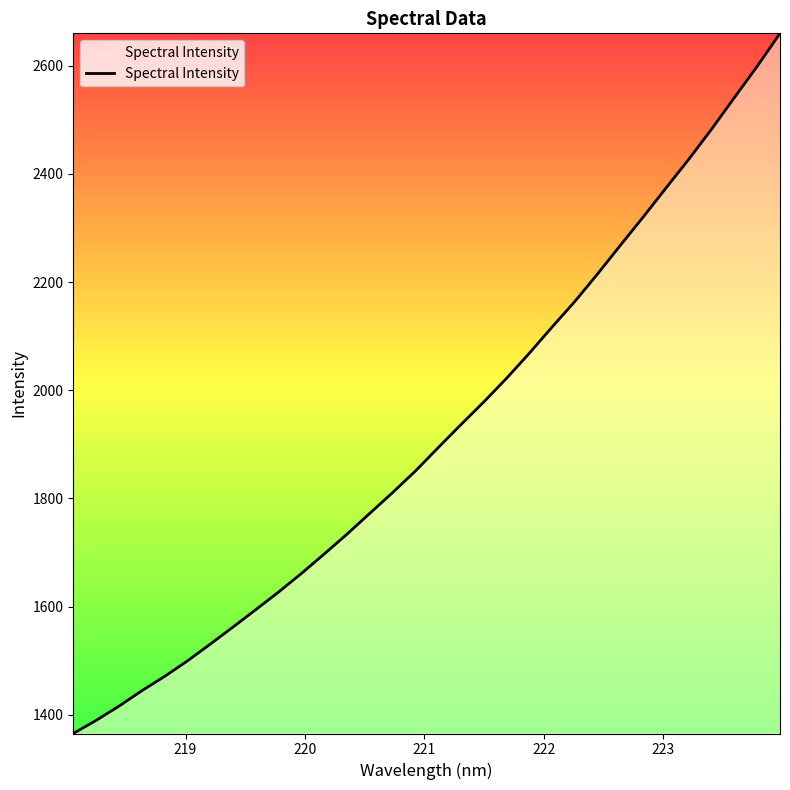

What is the greatest value displayed?

2659.7